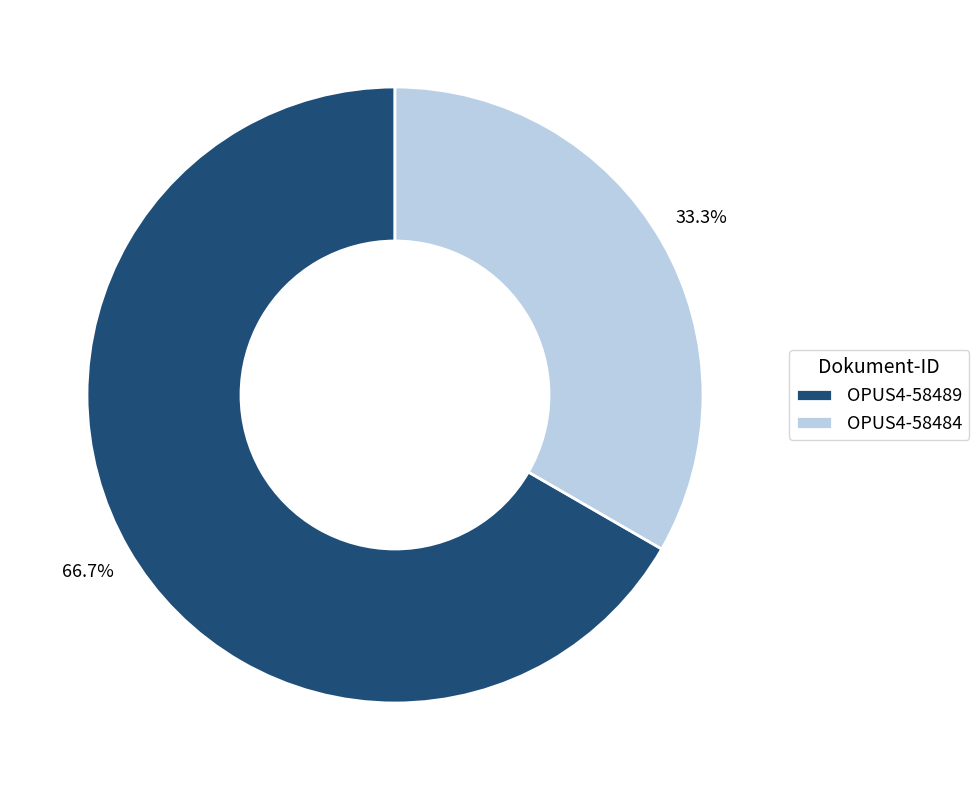

The OPUS4-58484 slice represents 23% of the pie. True or false?

False